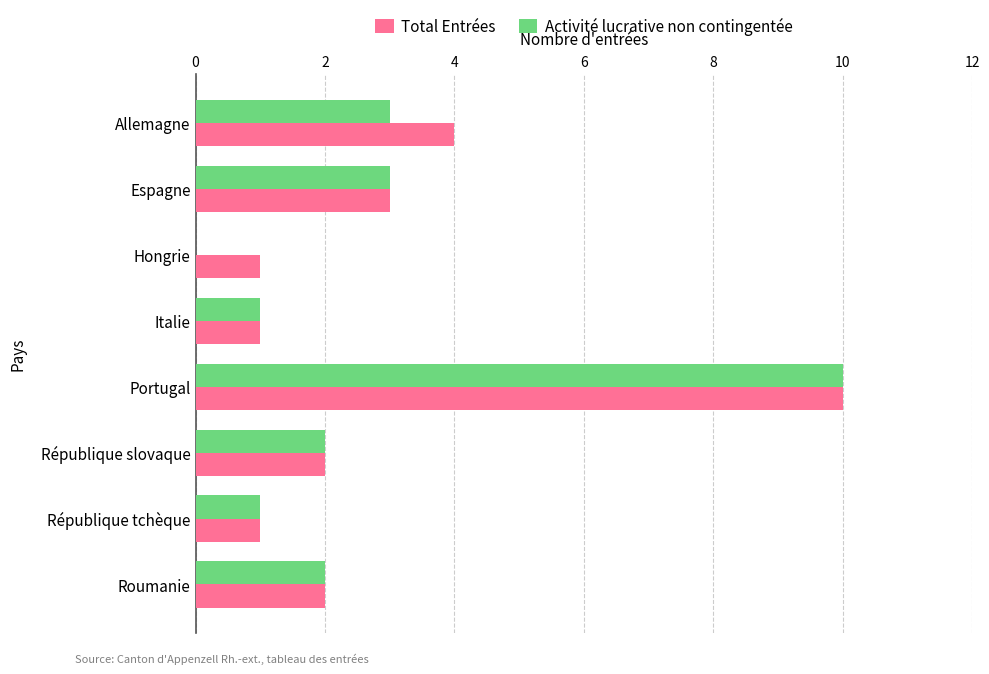

At which category is the sum across all series the highest?

Portugal